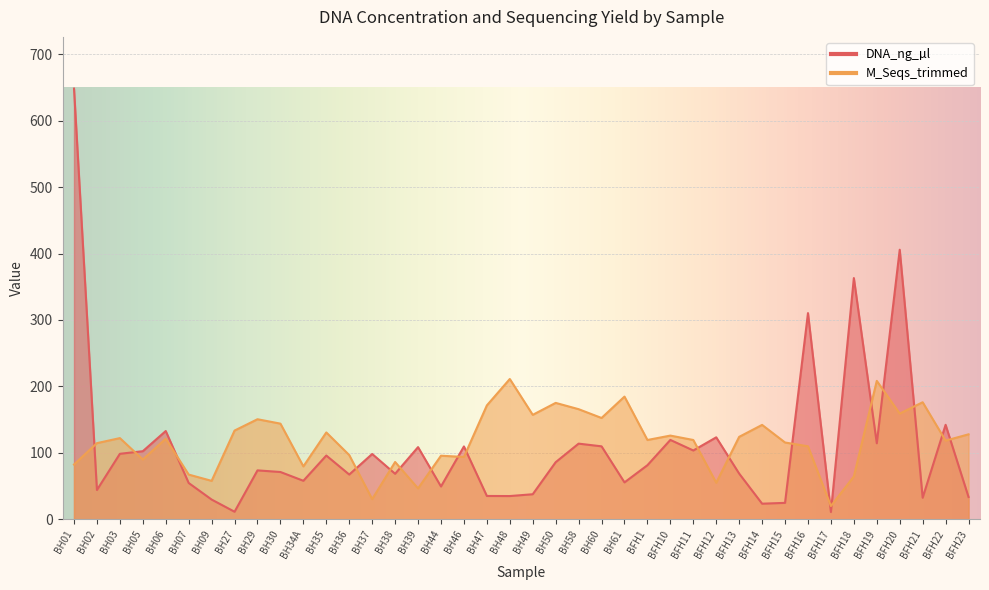

Which series has the largest total across all categories?

M_Seqs_trimmed